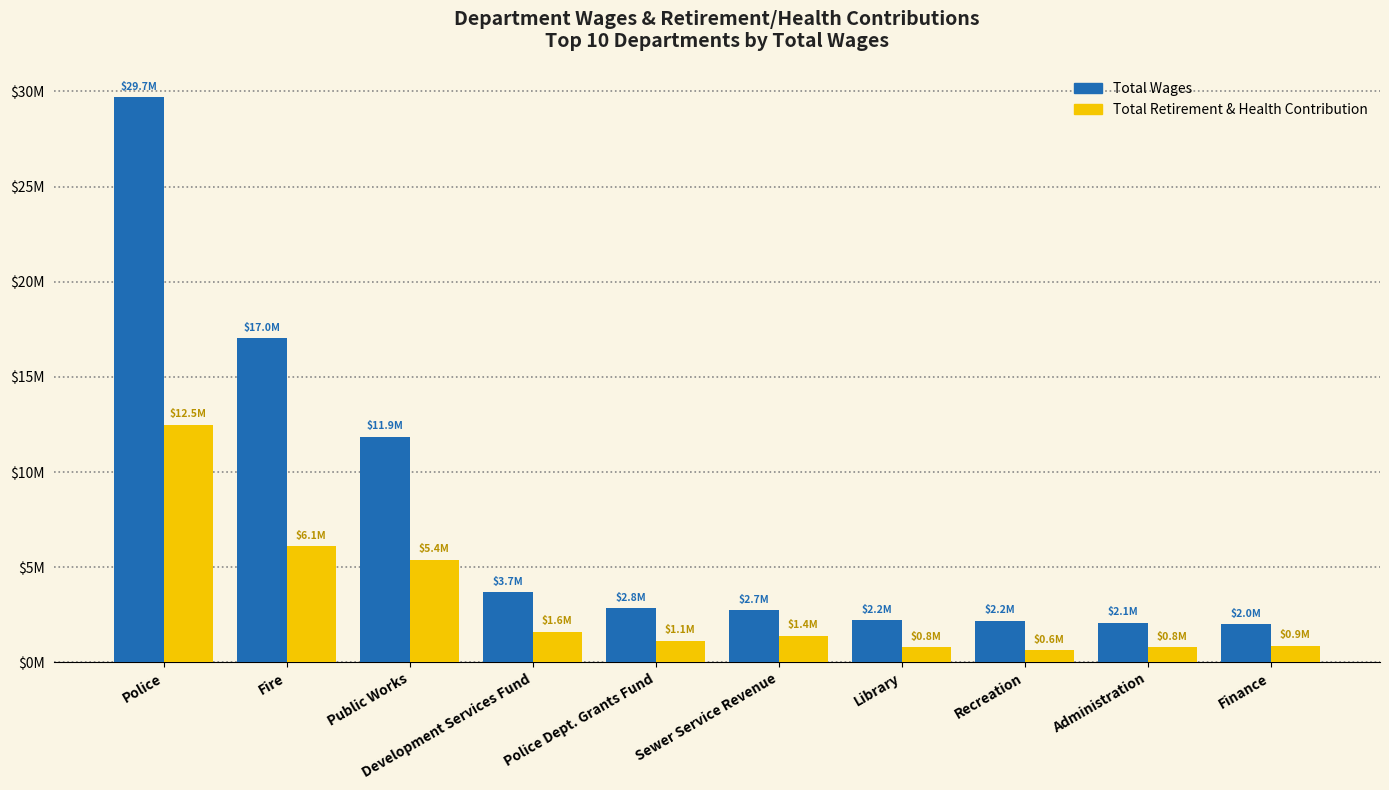

What are all the series names shown in the legend?

Total Wages, Total Retirement & Health Contribution